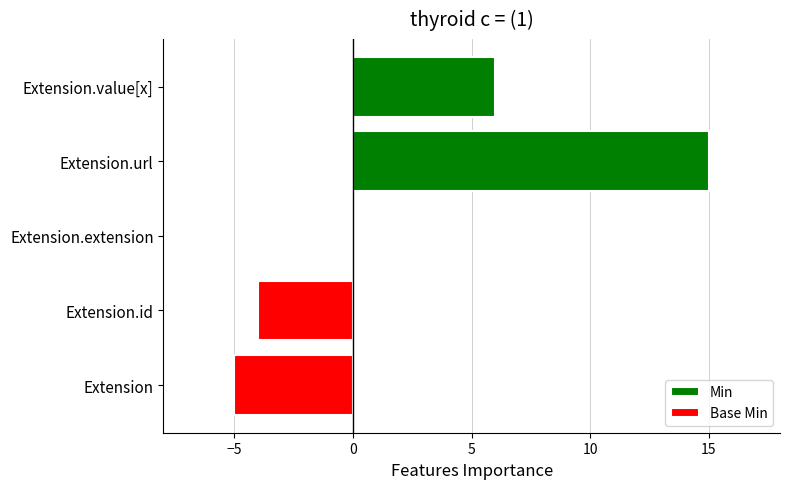

Between −10 and 0, which series saw the biggest shift?

Base Min